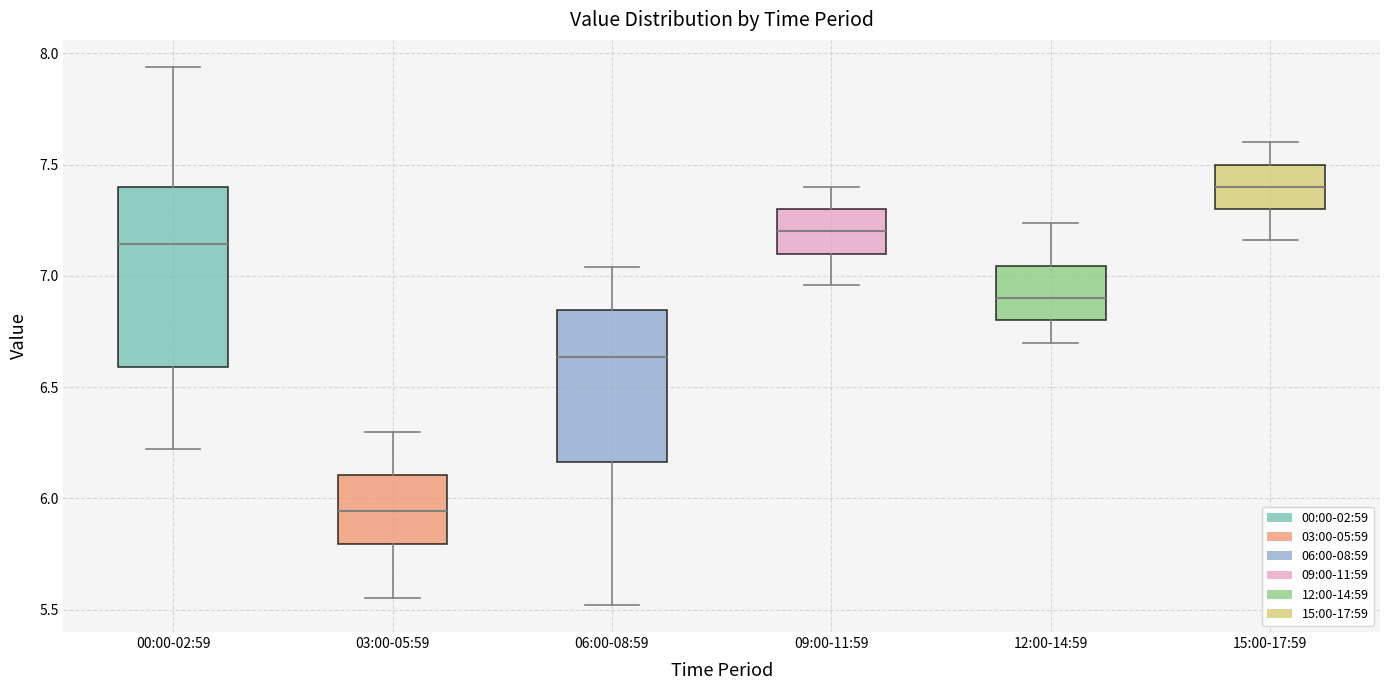

Which box's median line is the highest?

15:00-17:59